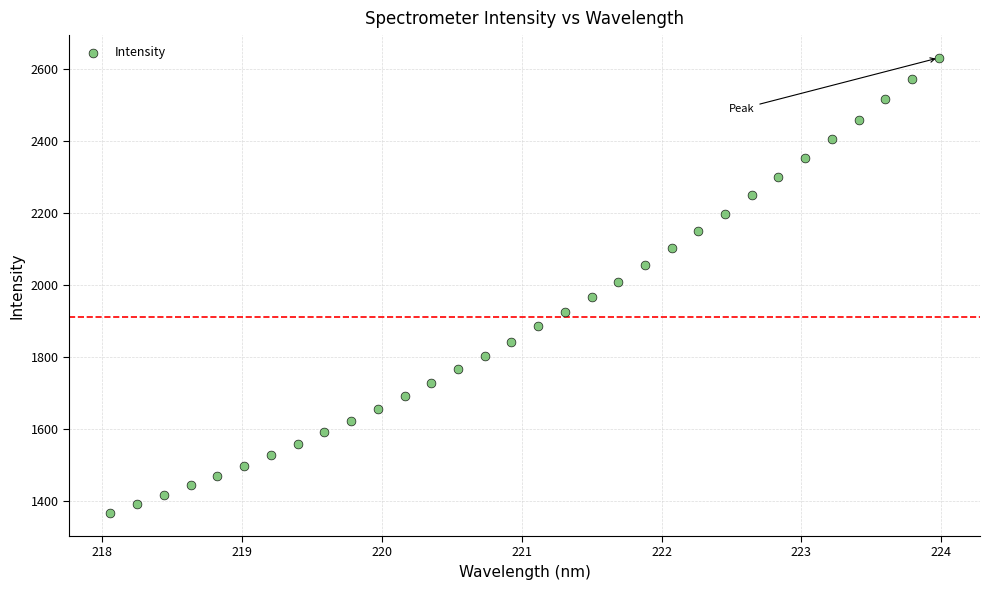

What is the range of X values (max minus min)?

5.9